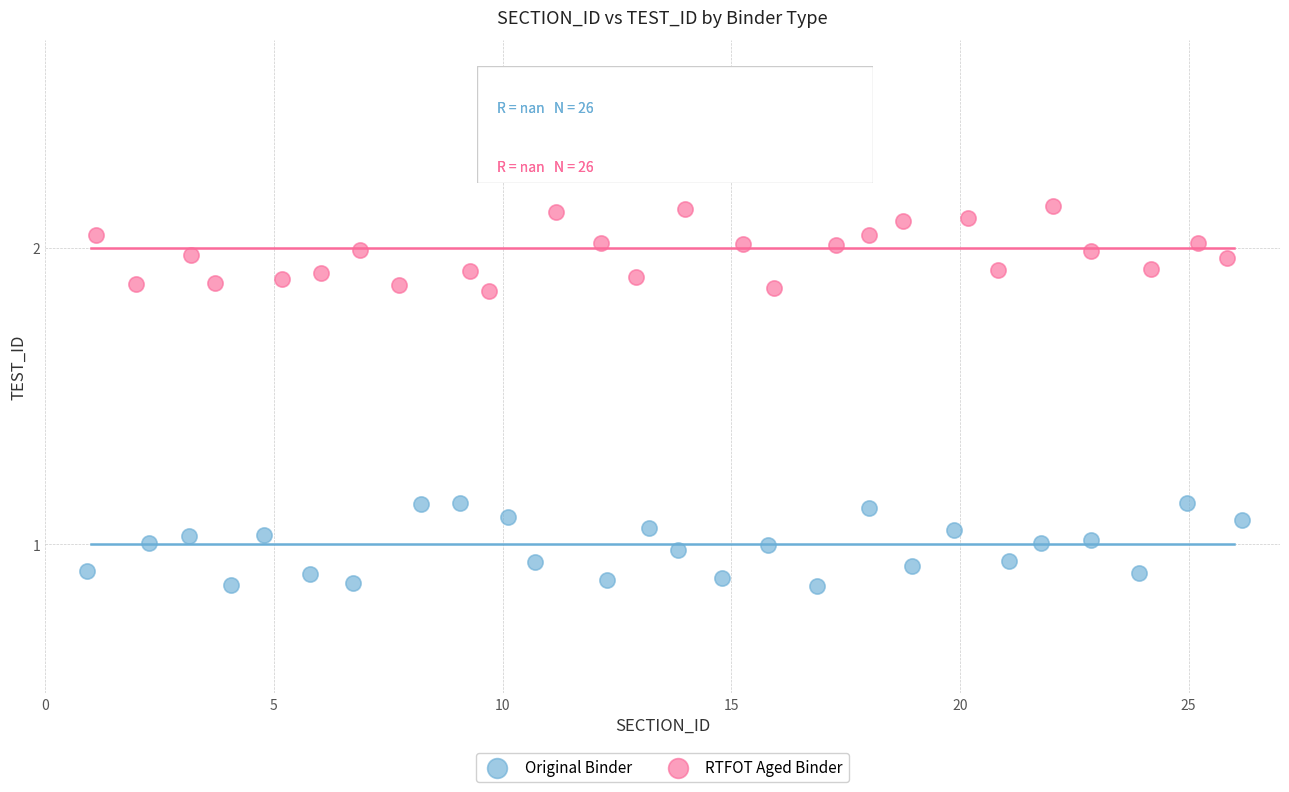

Which series reaches the maximum Y coordinate?

RTFOT Aged Binder